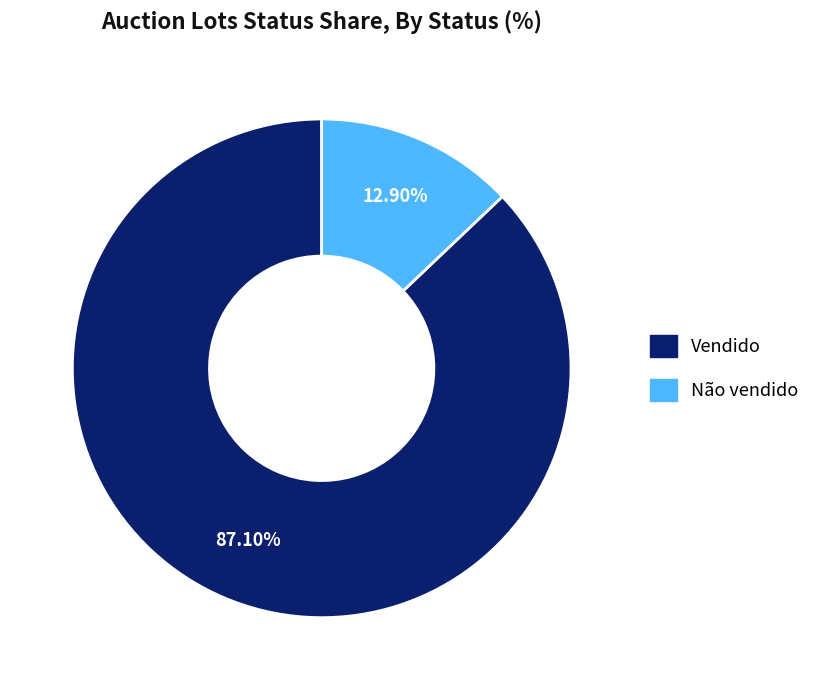

To the nearest percent, what is the difference between the largest and smallest slice percentages?

74%